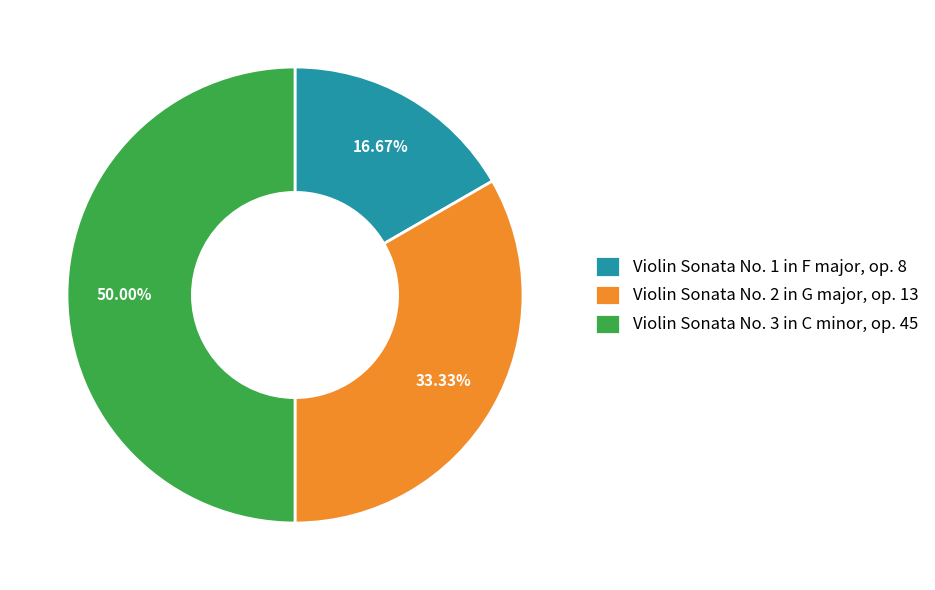

To the nearest percent, what is the difference between the largest and smallest slice percentages?

33%